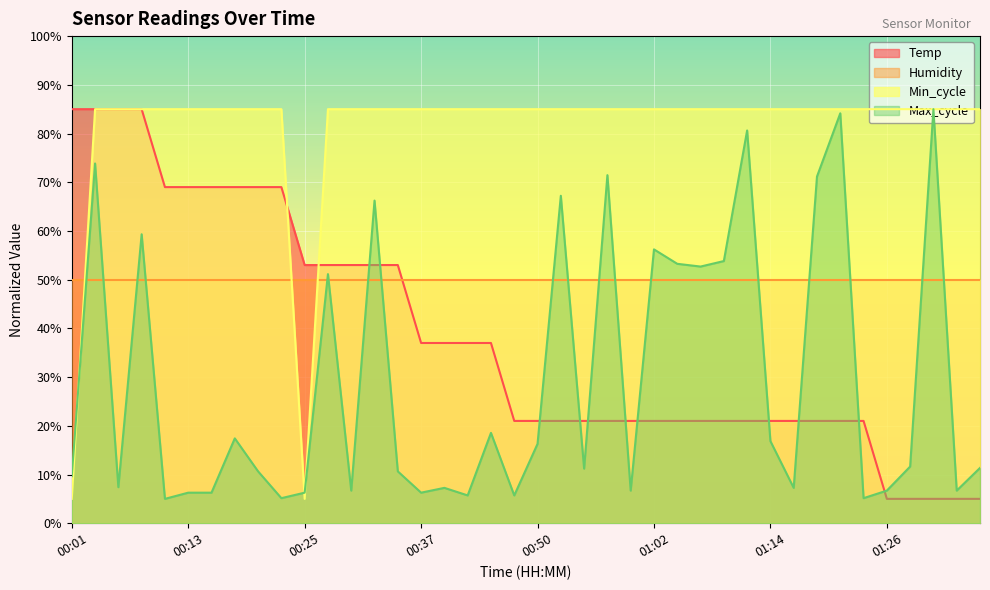

What position from the left is 01:02?

26